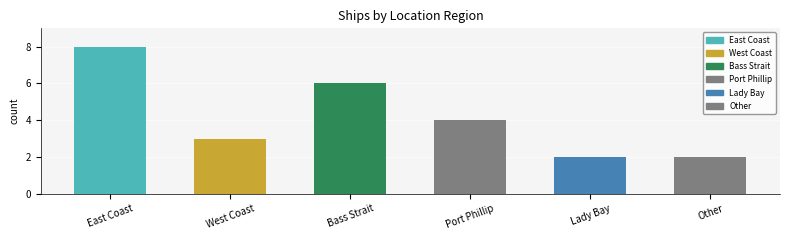

What is the smallest value displayed?

2